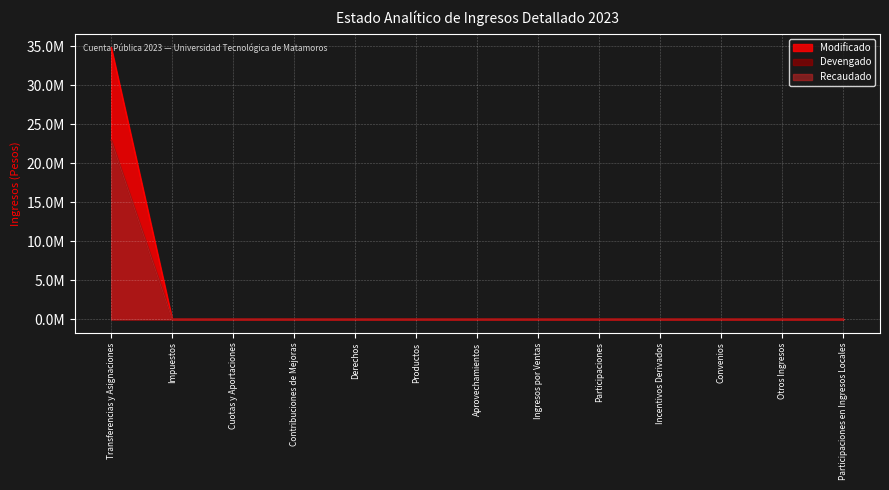

True or false: Devengado and Recaudado intersect in this chart.

False